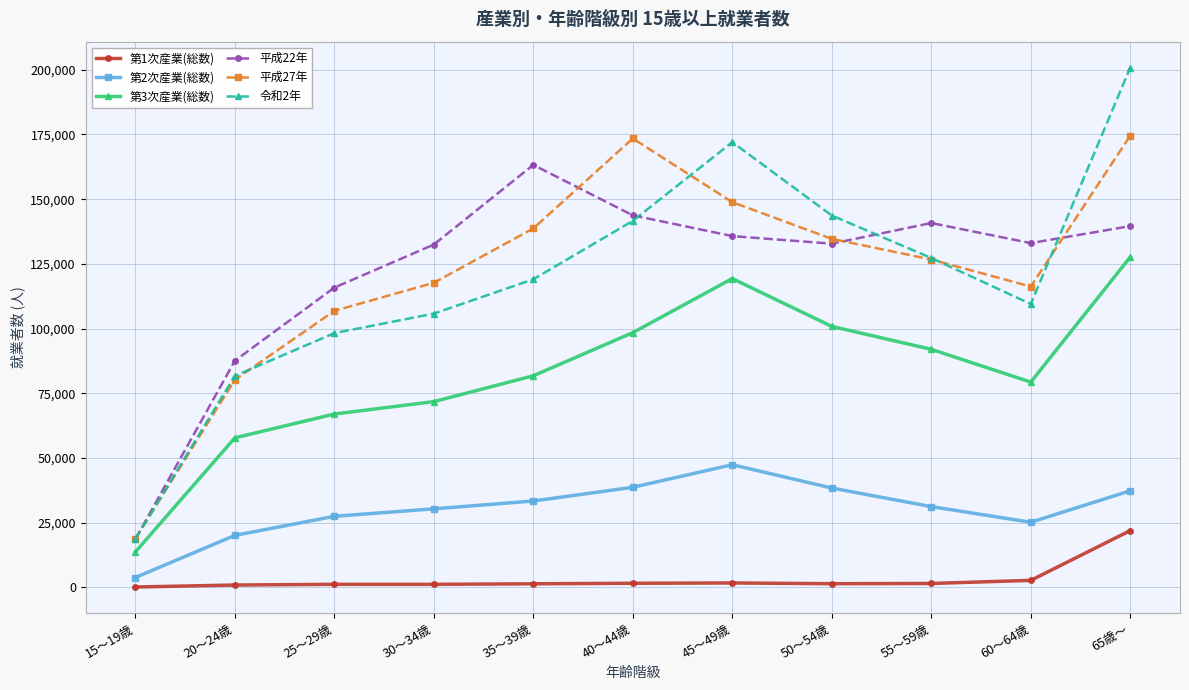

What is the difference between the maximum and second lowest values in the 令和2年 series?

119114